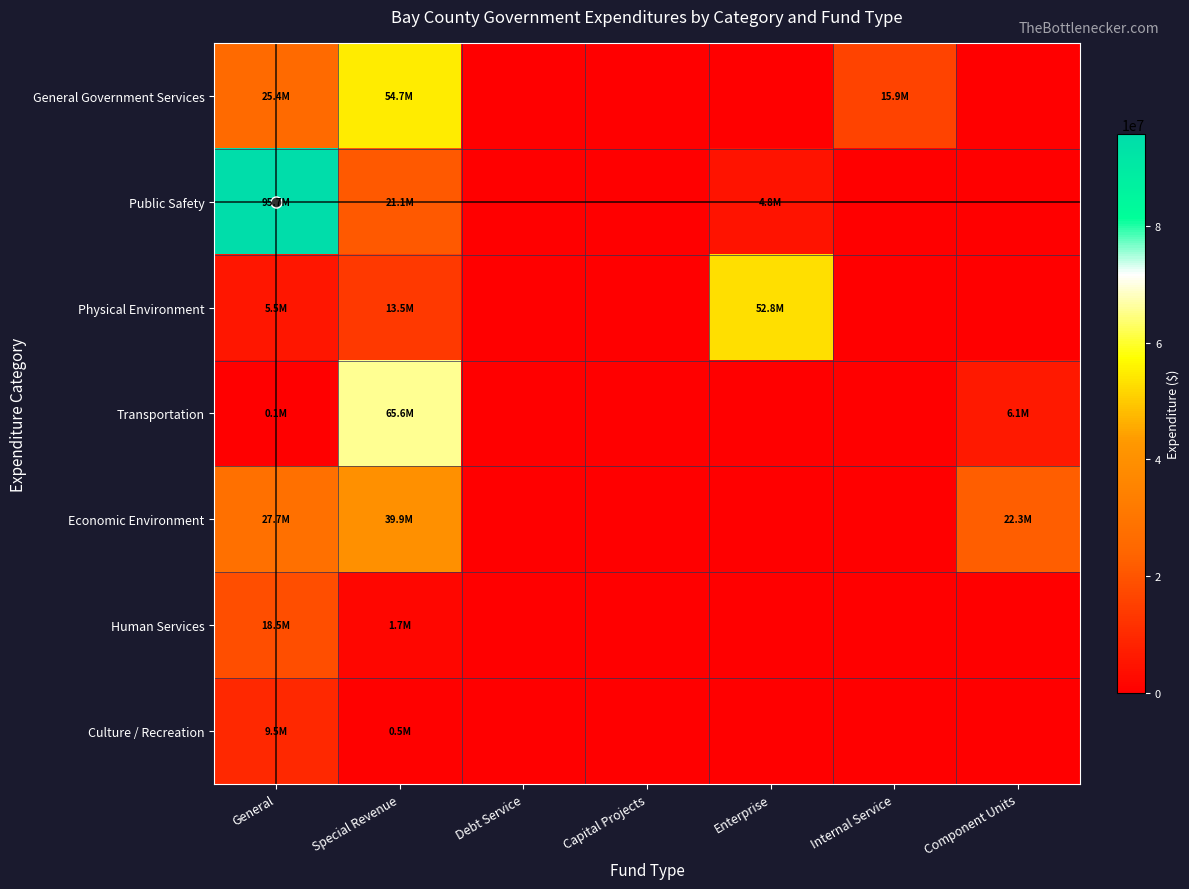

Reading right to left, transcribe all the data shown in this chart.

General Government Services: Component Units=0	Internal Service=15883189	Enterprise=0	Capital Projects=0	Debt Service=0	Special Revenue=54682982	General=25427372
Public Safety: Component Units=0	Internal Service=0	Enterprise=4839854	Capital Projects=0	Debt Service=0	Special Revenue=21067420	General=95695271
Physical Environment: Component Units=0	Internal Service=0	Enterprise=52764181	Capital Projects=0	Debt Service=0	Special Revenue=13512211	General=5511293
Transportation: Component Units=6095024	Internal Service=0	Enterprise=0	Capital Projects=0	Debt Service=0	Special Revenue=65587224	General=138651
Economic Environment: Component Units=22251027	Internal Service=0	Enterprise=0	Capital Projects=0	Debt Service=0	Special Revenue=39913927	General=27714376
Human Services: Component Units=0	Internal Service=0	Enterprise=0	Capital Projects=0	Debt Service=0	Special Revenue=1676898	General=18518114
Culture / Recreation: Component Units=0	Internal Service=0	Enterprise=0	Capital Projects=0	Debt Service=0	Special Revenue=481595	General=9542856